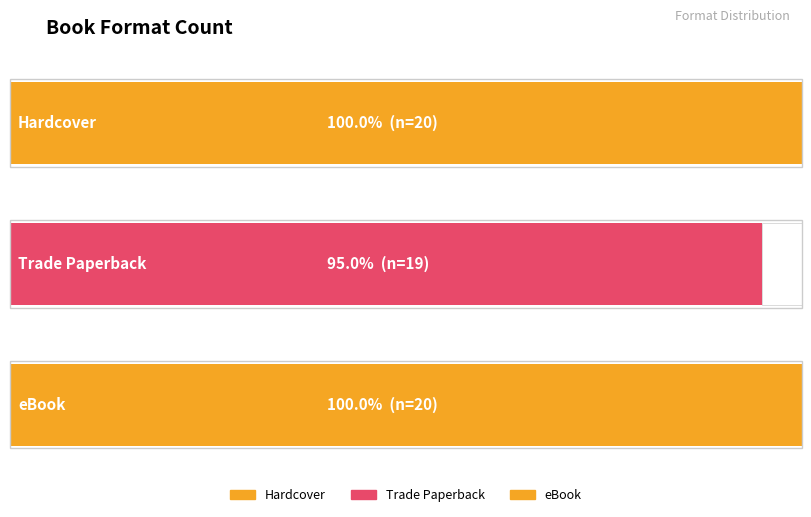

How many data points are less than 20?

1